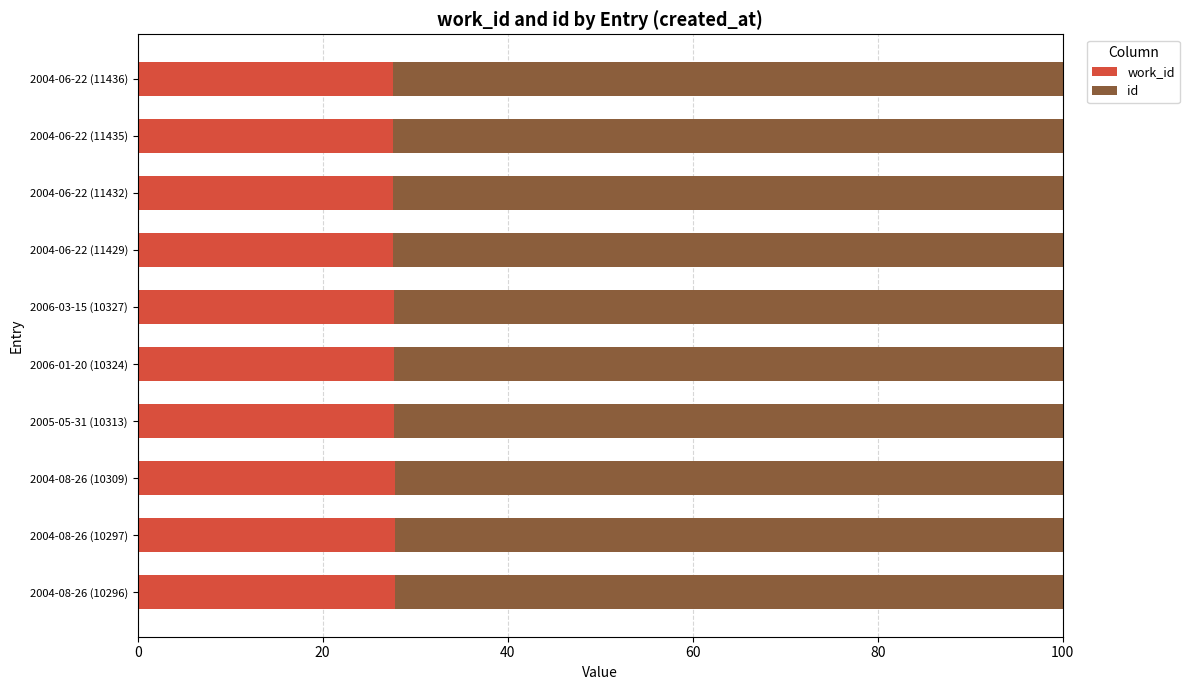

What is the total value across all series at 2004-06-22 (11436)?

100.0